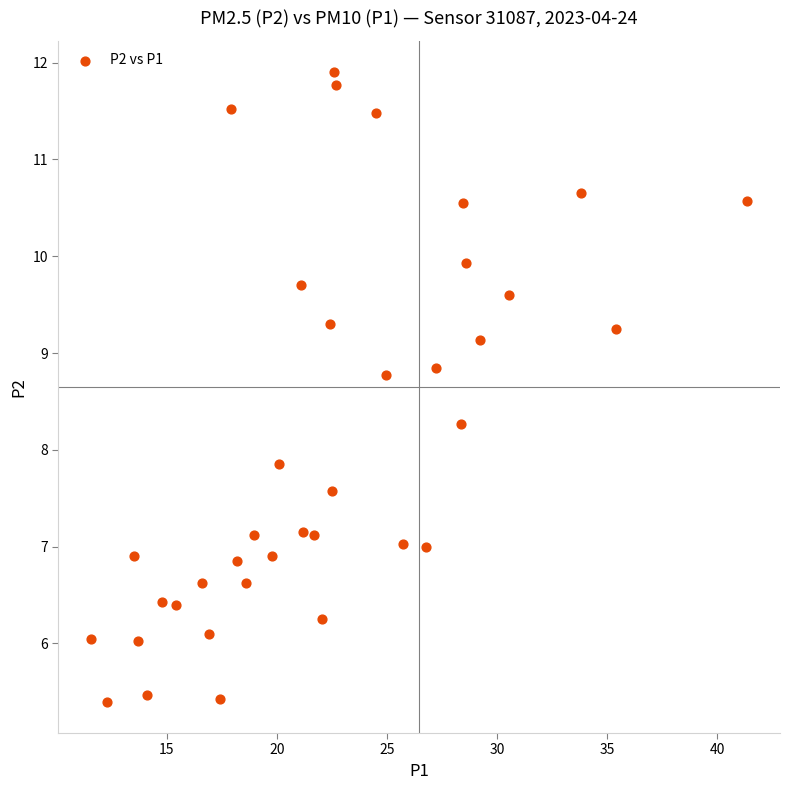

What is the range of X values (max minus min)?

29.8